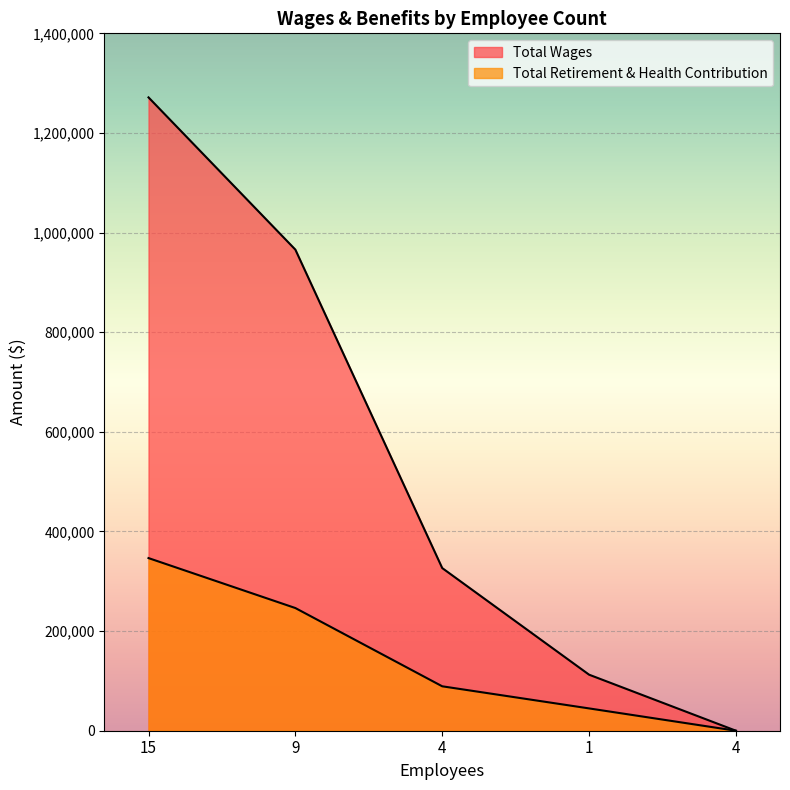

What is the difference between the Total Wages values at 9 and 4?

639253